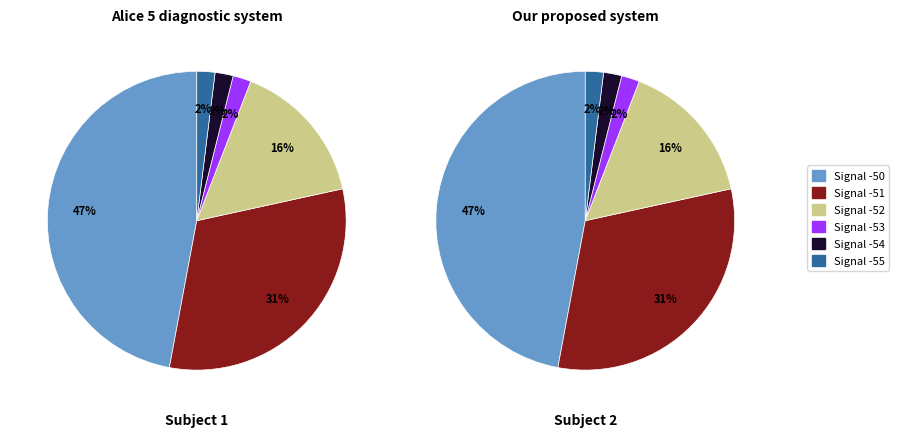

To the nearest percent, what is the average slice percentage?

17%